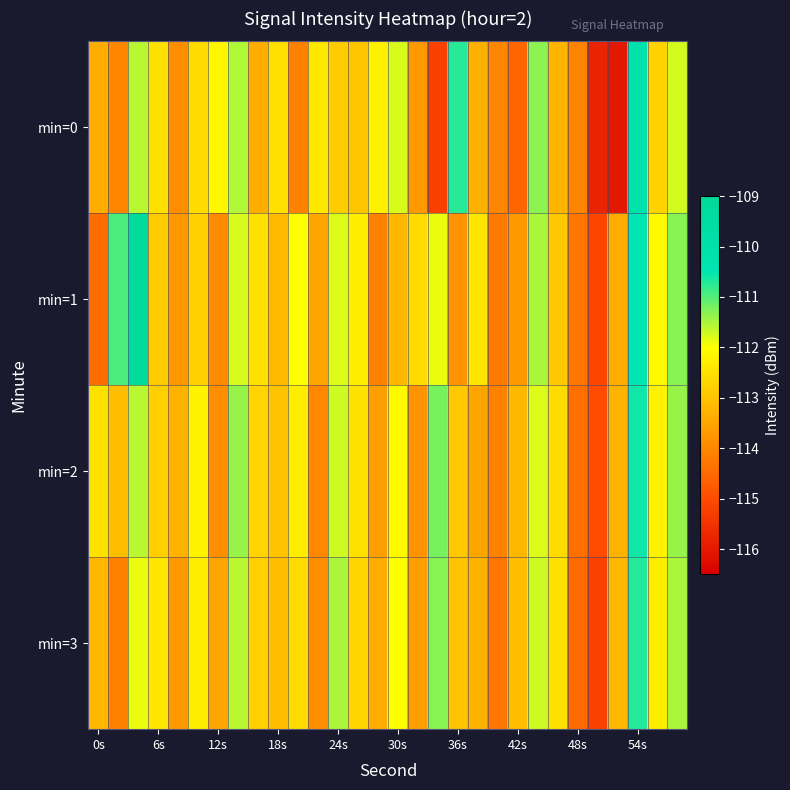

What is the smallest value displayed?

-116.0